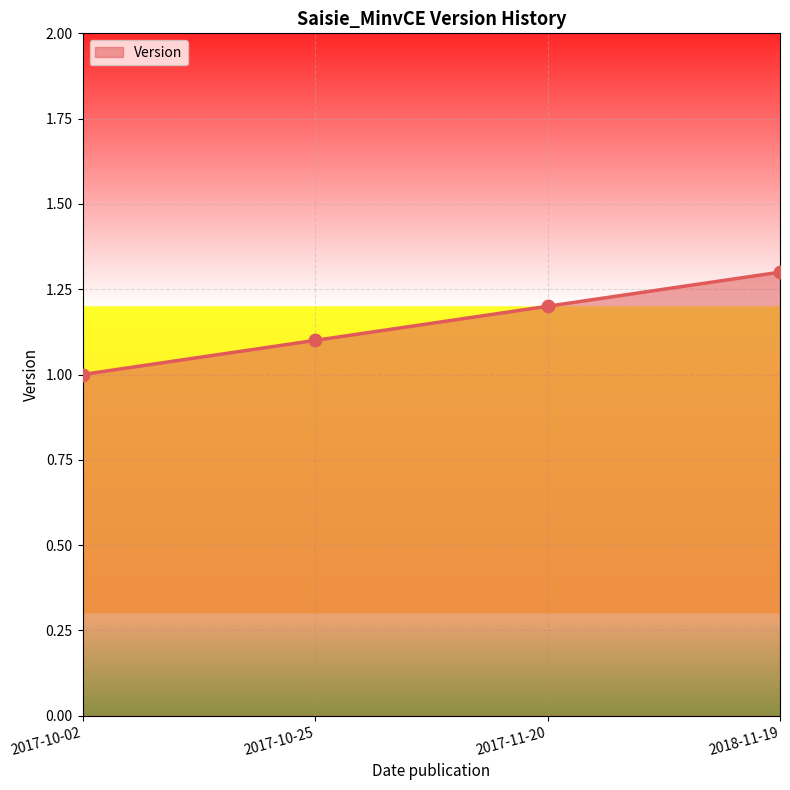

What is the ratio of the value at 2018-11-19 to the value at 2017-11-20?

1.1